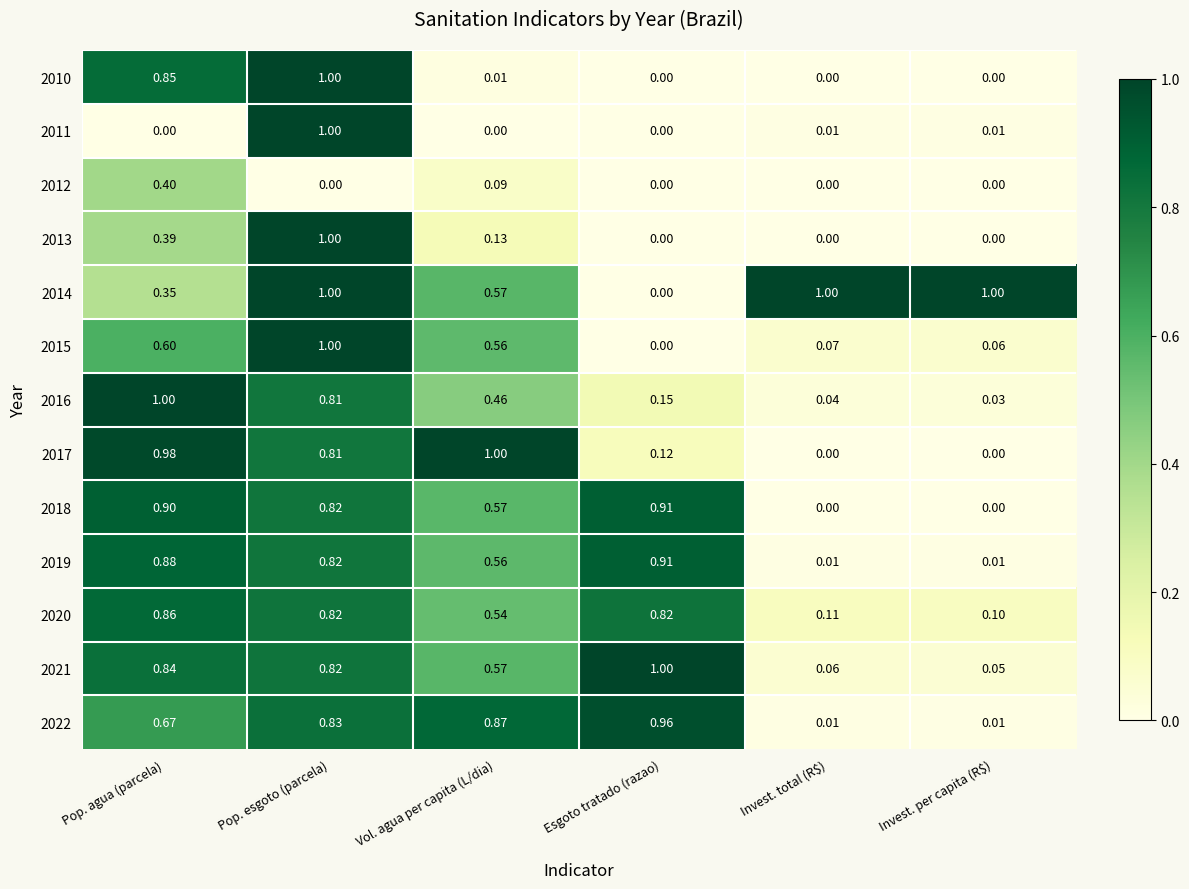

Is the value of 2016 at Pop. agua (parcela) greater than the value of 2019 at Vol. agua per capita (L/dia)?

Yes